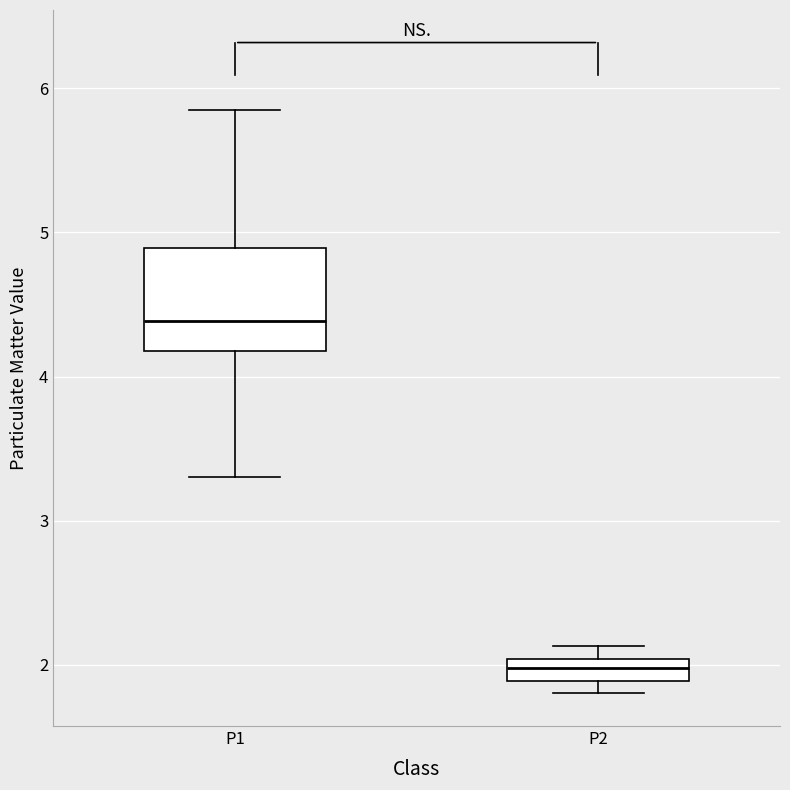

Reading left to right, read every box against the y-axis: the position of its median line, the range the box covers, and the ends of its whiskers. The values are not printed on the chart, so give them approximately, as read against the axis.

P1: median 4.4, box 4.2 to 4.9, whiskers 3.3 to 5.9
P2: median 2.0 (inside the box), box 1.9 to 2.0, whiskers 1.8 to 2.1